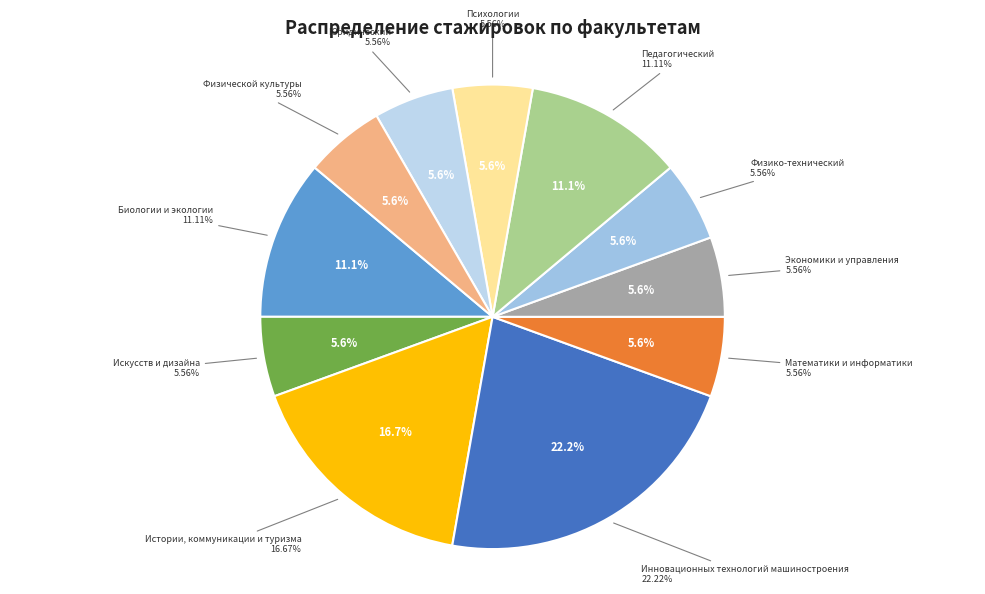

The Экономики и управления slice represents 6% of the pie. True or false?

True